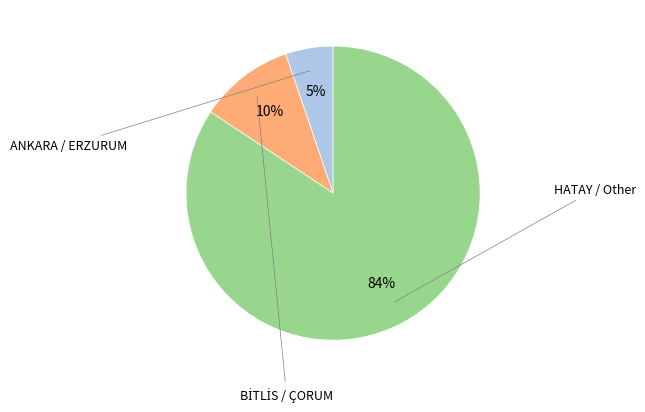

To the nearest percent, what is the average slice percentage?

33%